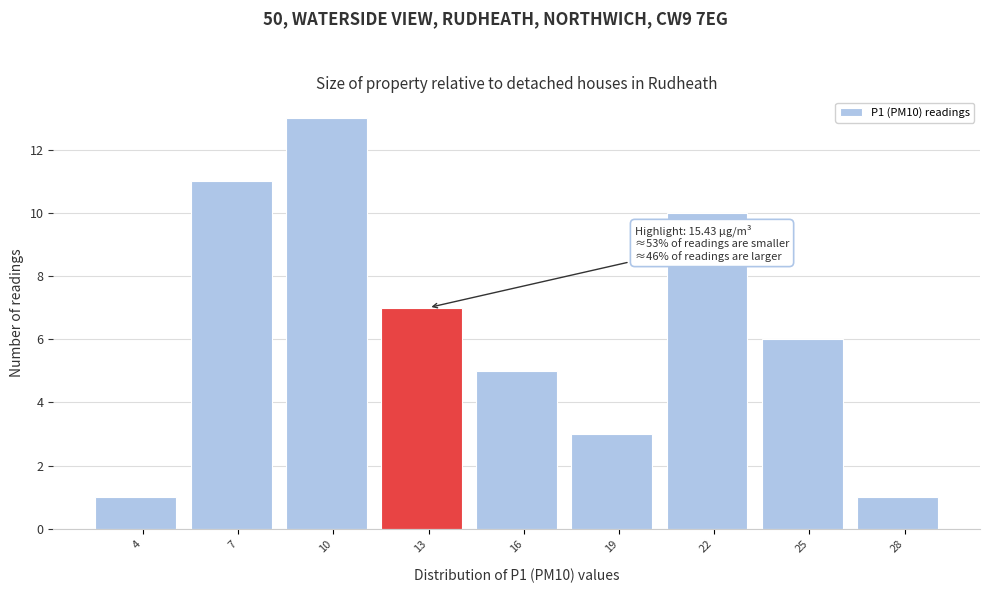

Reading right to left, what are all the values shown in this chart?

1	6	10	3	5	7	13	11	1